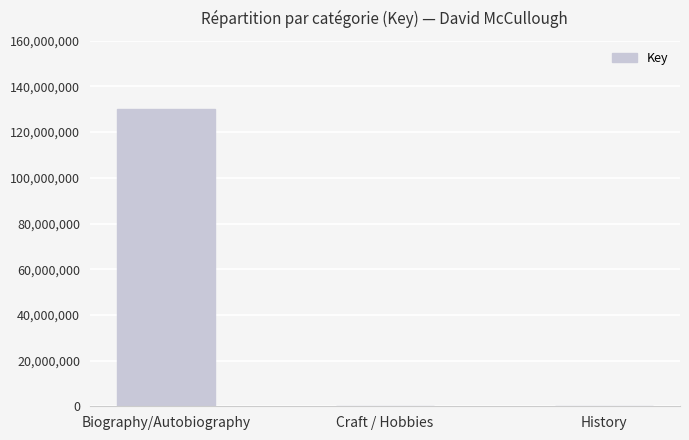

Which category has the highest value across all series?

Biography/Autobiography